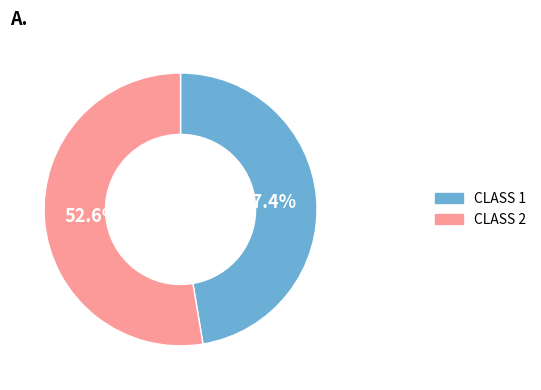

Rank the categories by value from lowest to highest.

CLASS 1, CLASS 2